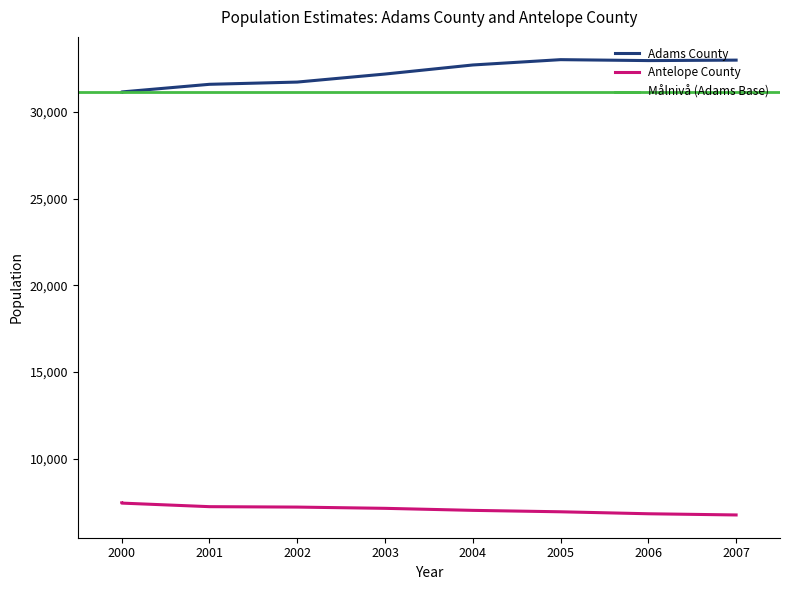

Between 2000 and 2002, which series saw the biggest shift?

Adams County